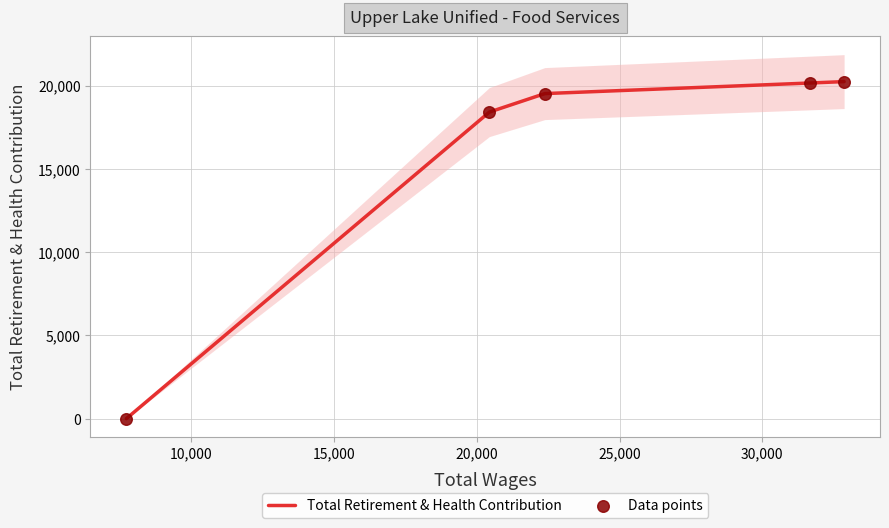

Which series reaches the maximum Y coordinate?

Total Retirement & Health Contribution